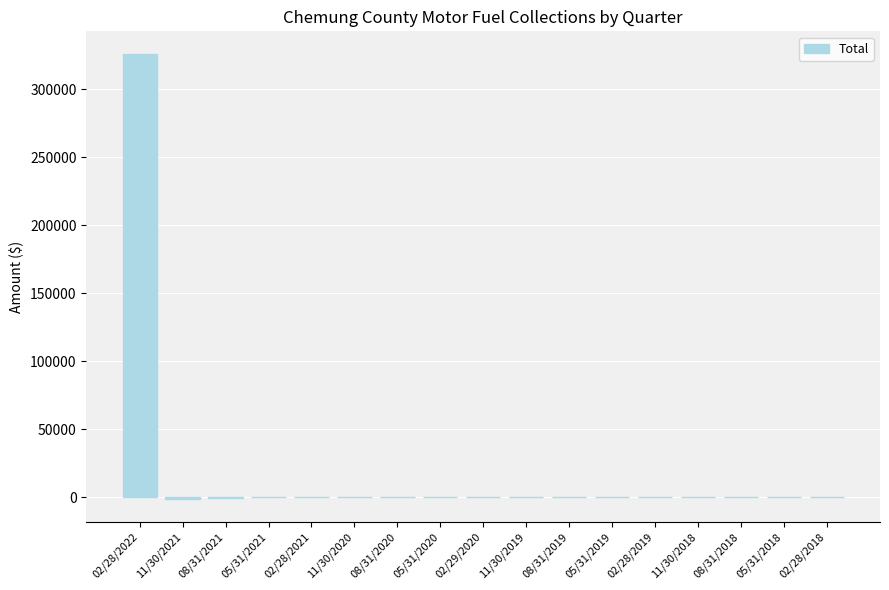

The value at 05/31/2018 is -196876.0. True or false?

False